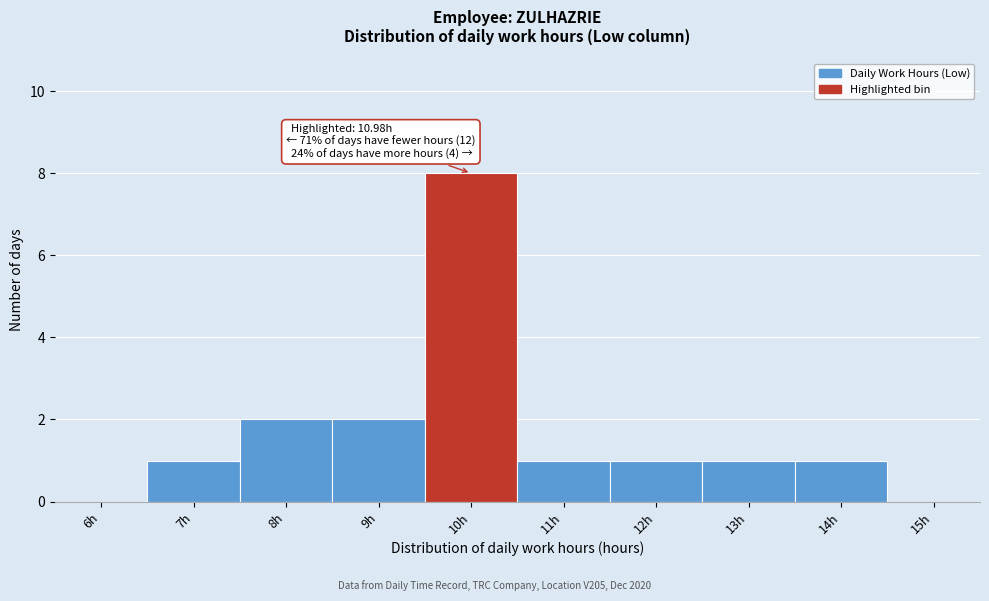

Reading right to left, what are all the values shown in this chart?

15h=0	14h=1	13h=1	12h=1	11h=1	10h=8	9h=2	8h=2	7h=1	6h=0